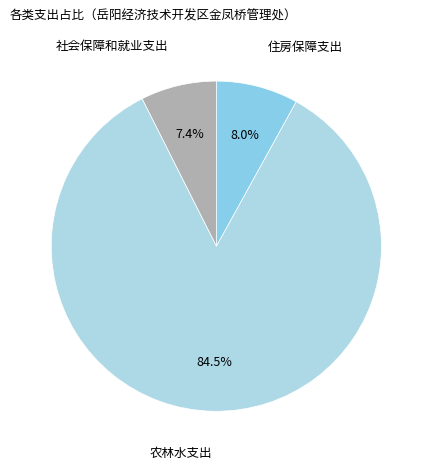

How many slices are in this pie chart?

3